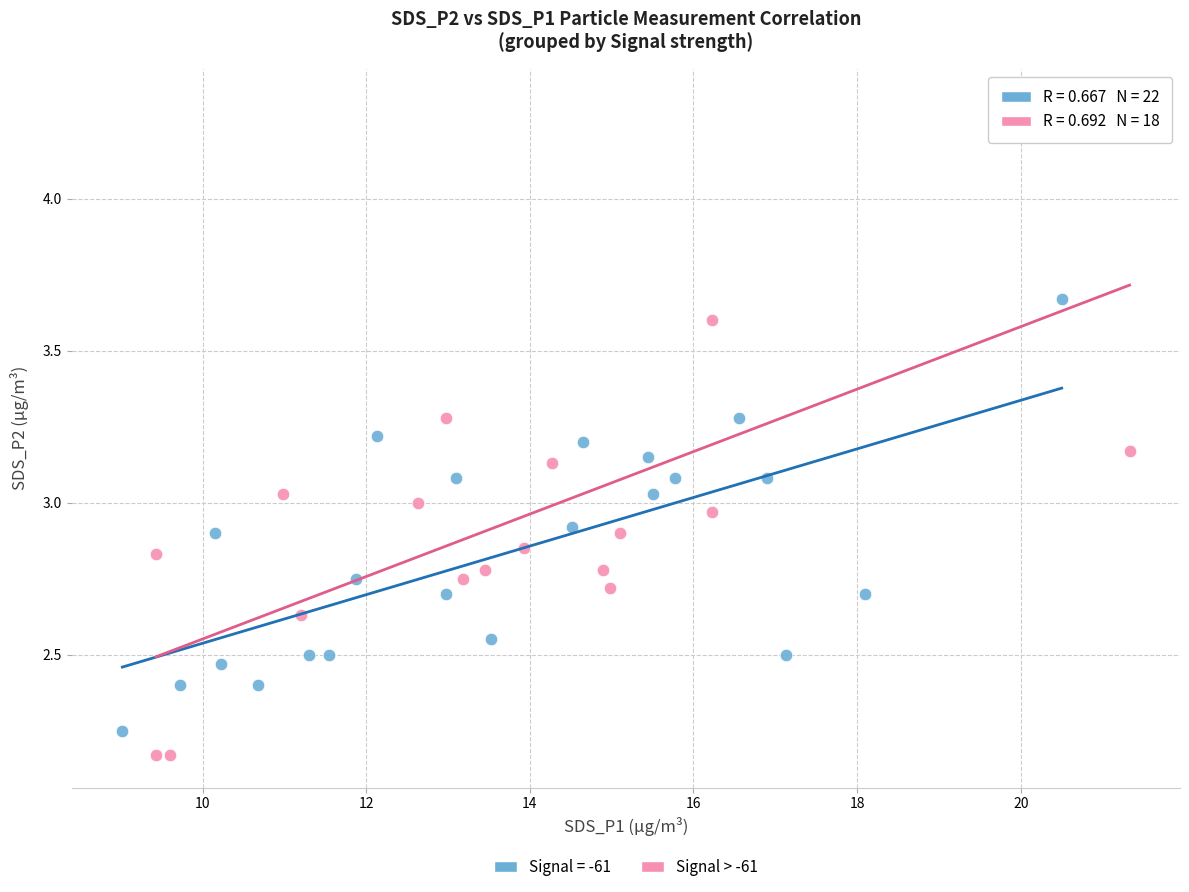

Which series has the widest spread of Y values?

Signal > -61